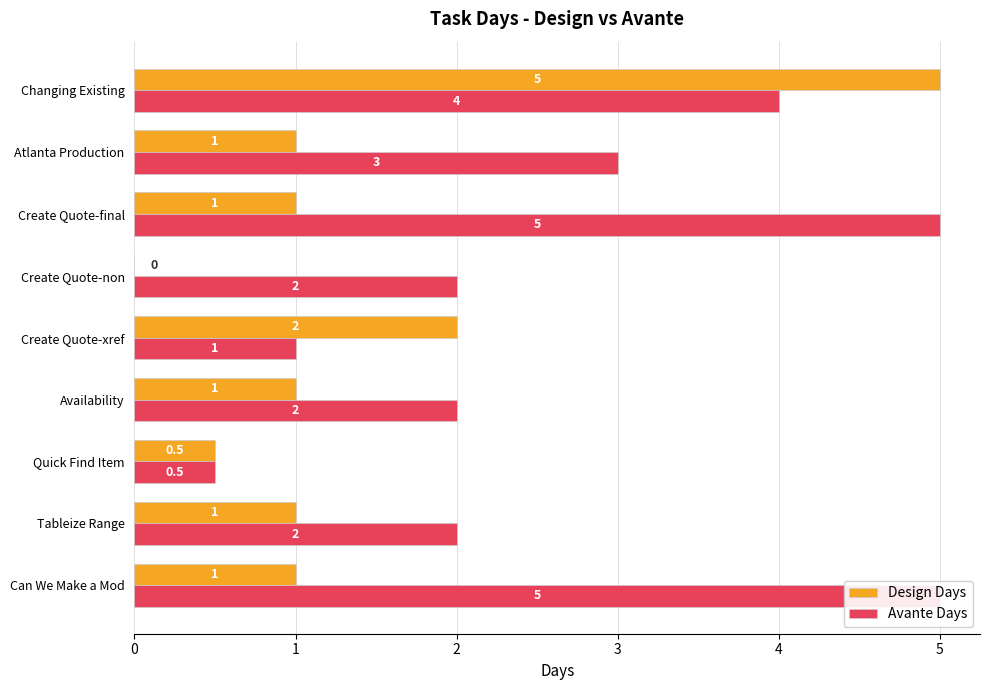

Between Create Quote-final and Changing Existing, which is larger?

Changing Existing